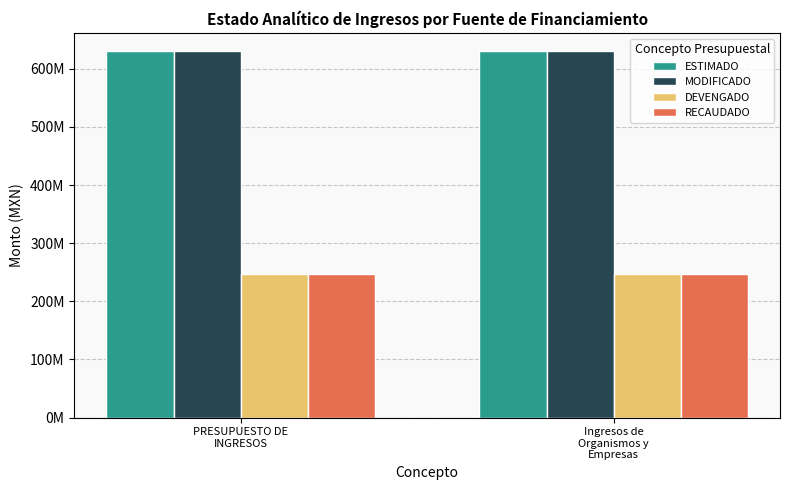

What is the sum of the RECAUDADO values at PRESUPUESTO DE
INGRESOS and Ingresos de
Organismos y
Empresas?

492632541.0